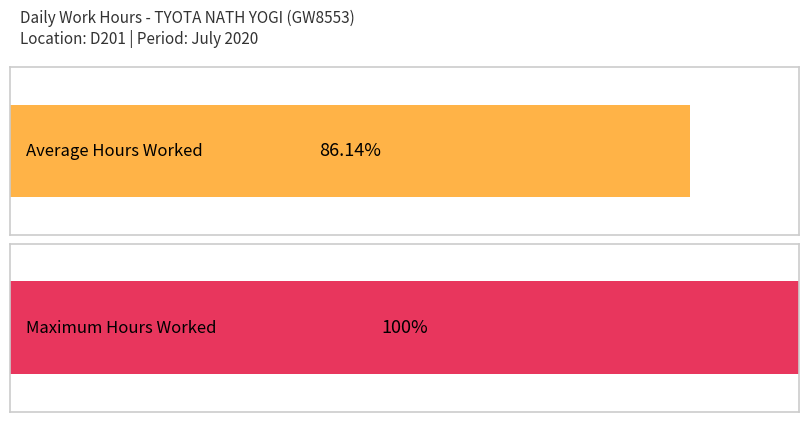

Is it true that the value at 7 is 24.9?

False